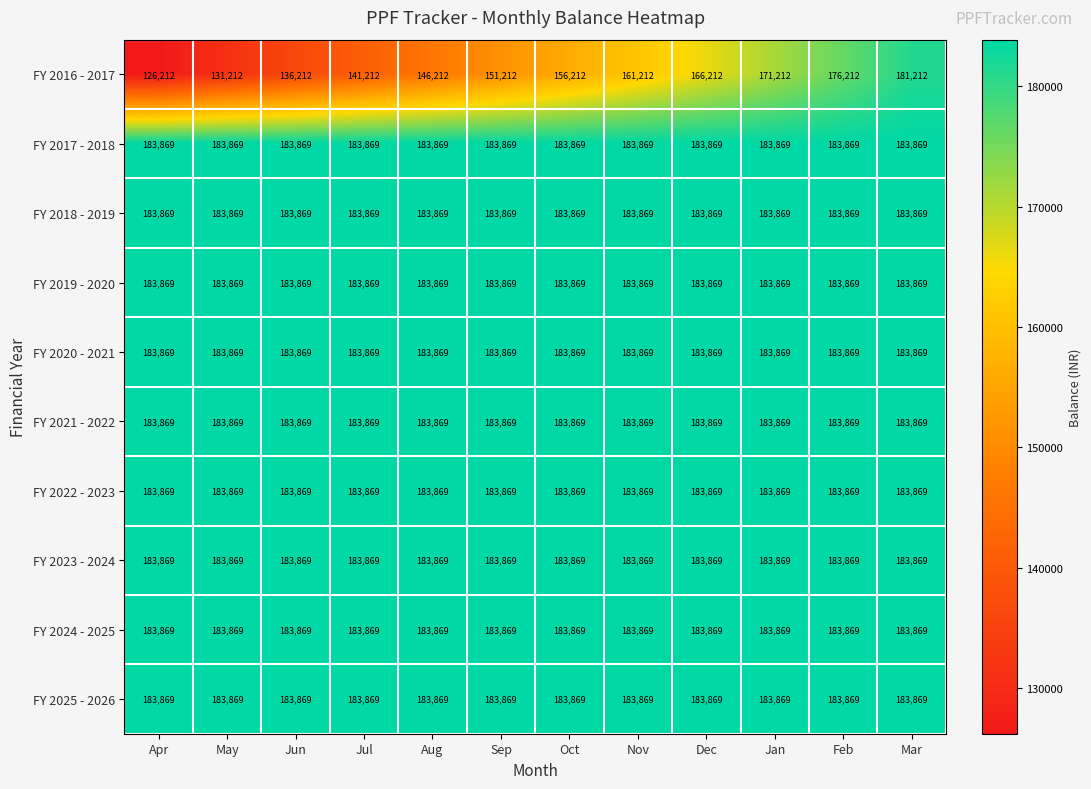

What is the minimum value shown in the chart?

126212